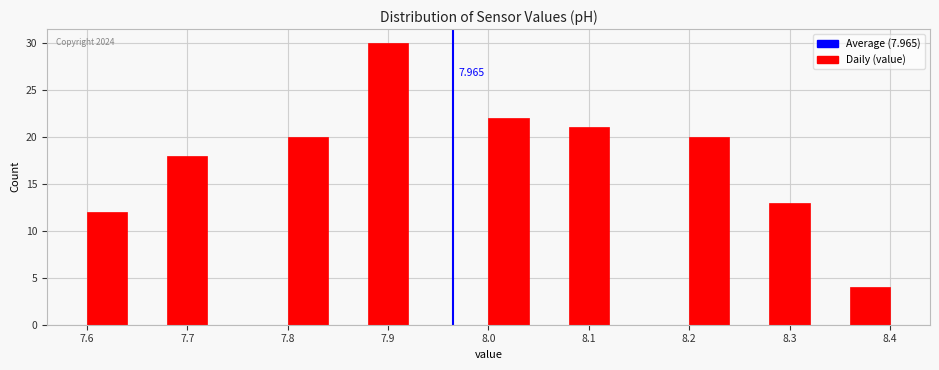

Over which range of the x-axis is the bar tallest?

7.88 to 7.92